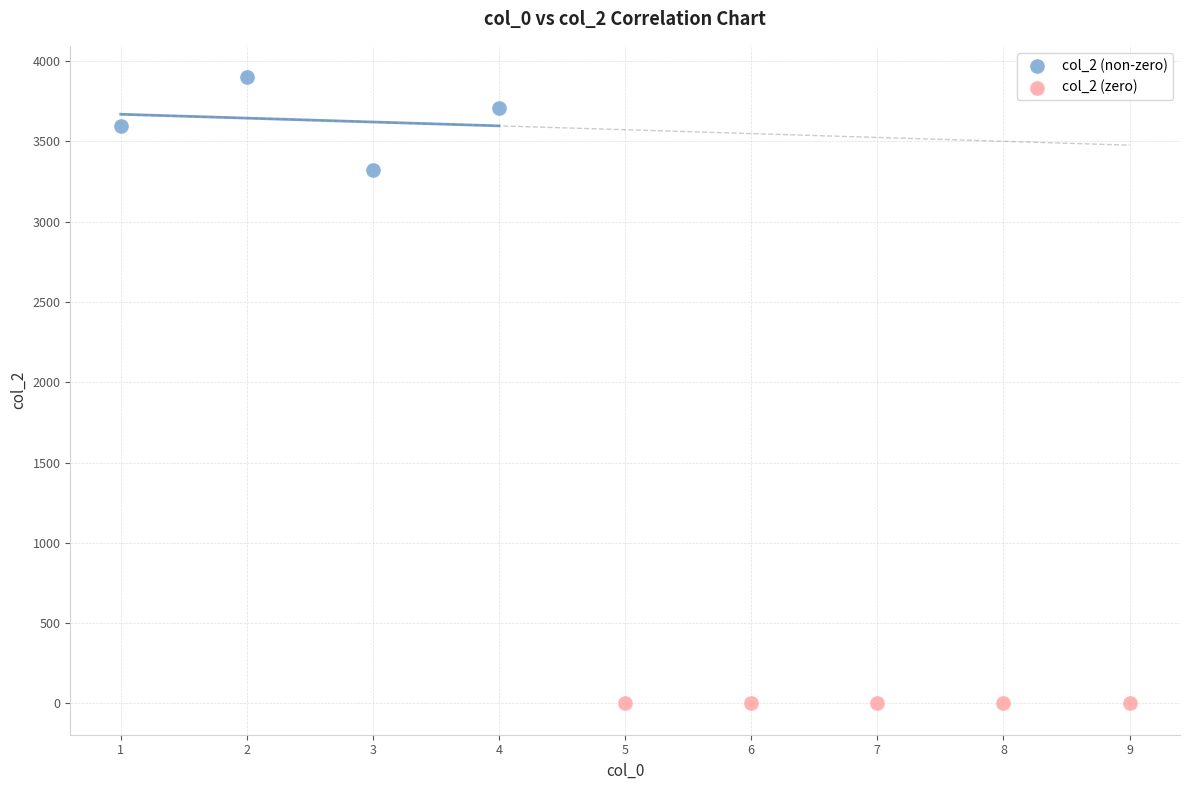

Which series contains the highest Y value?

col_2 (non-zero)